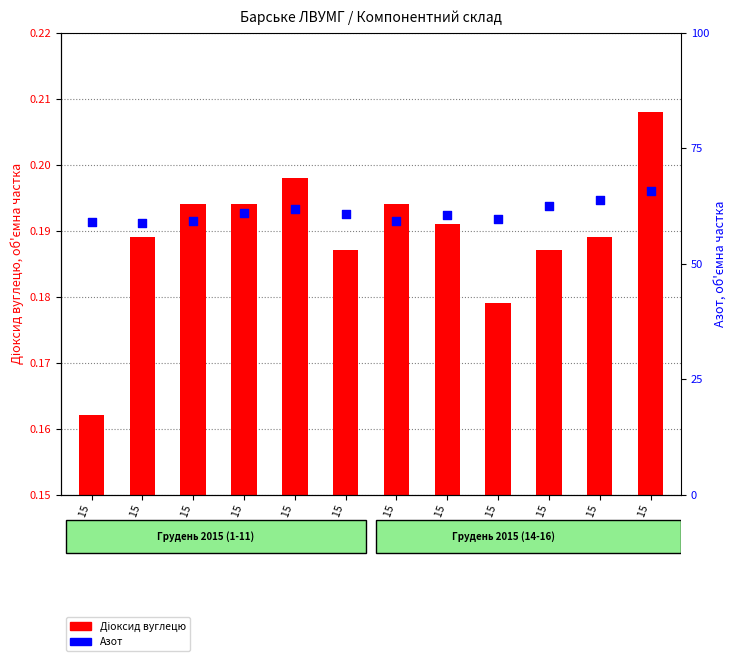

Which series reaches the maximum Y coordinate?

Азот